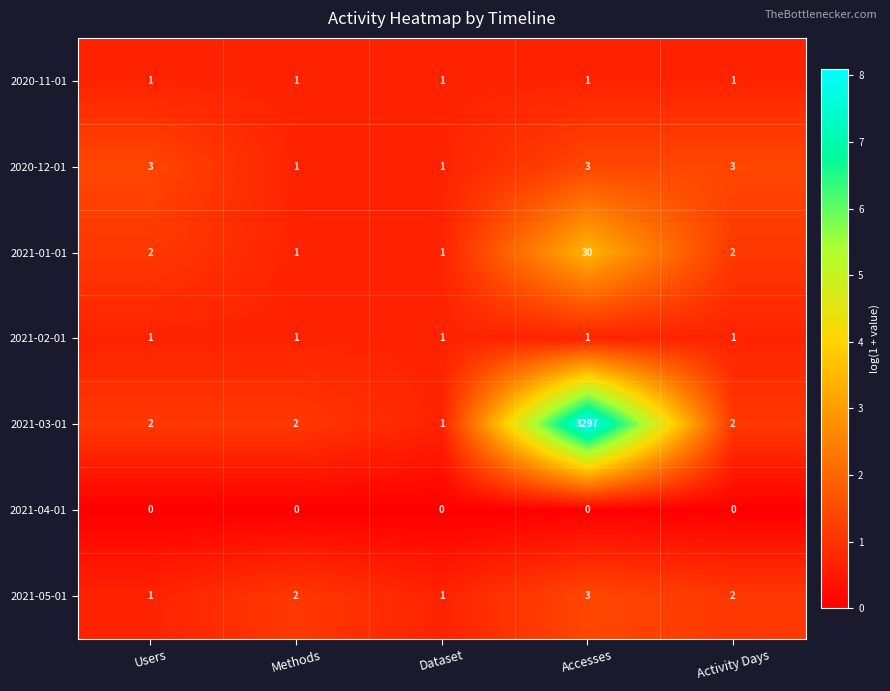

At which category is the sum across all series the highest?

Accesses